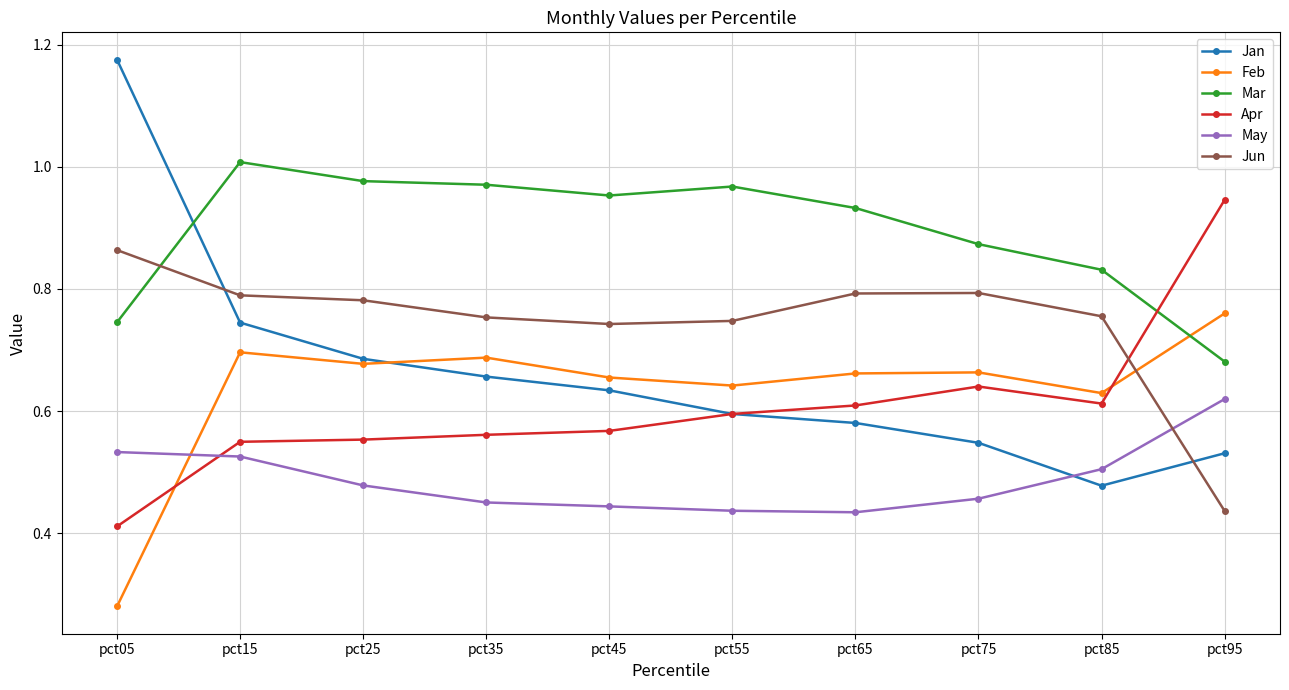

True or false: Apr has a value of 0.2 at pct15.

False